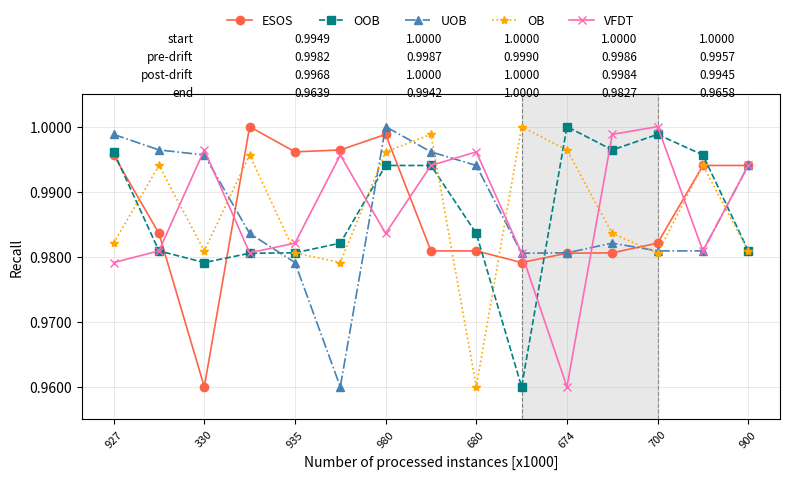

True or false: VFDT has more than 2 points higher than both neighbors.

True